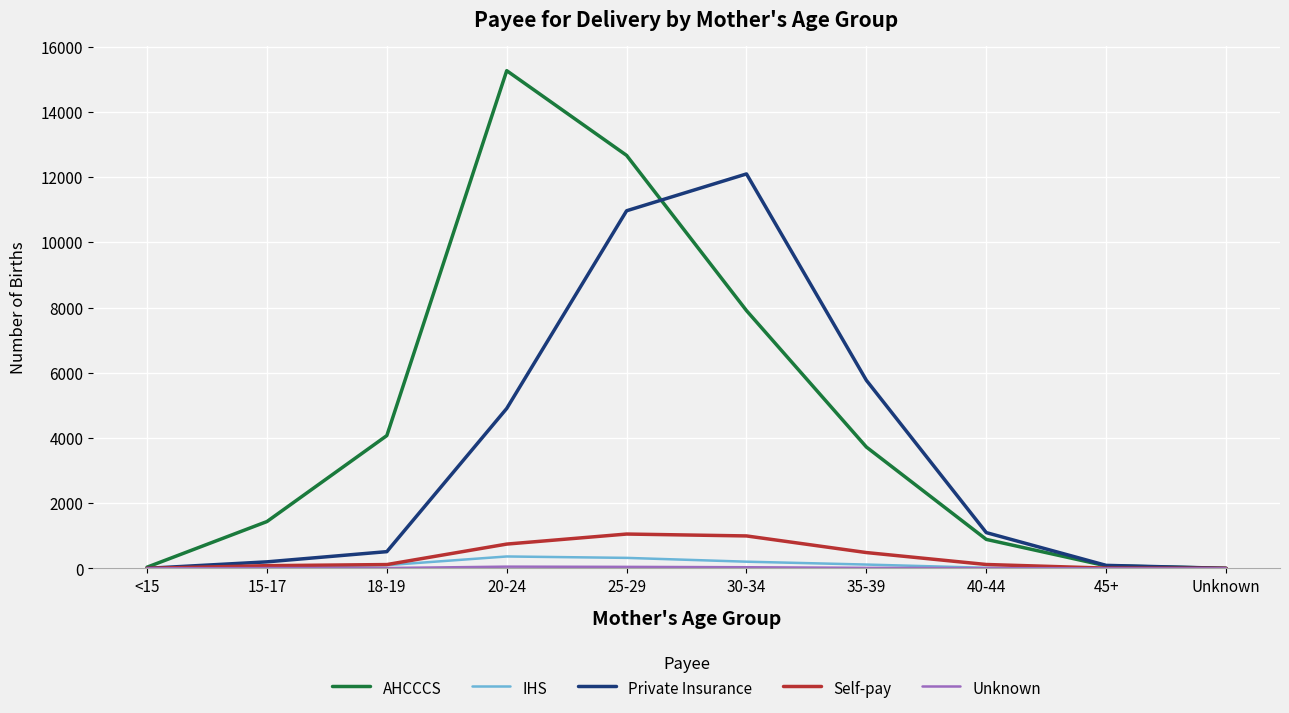

At which category is the sum across all series the highest?

25-29